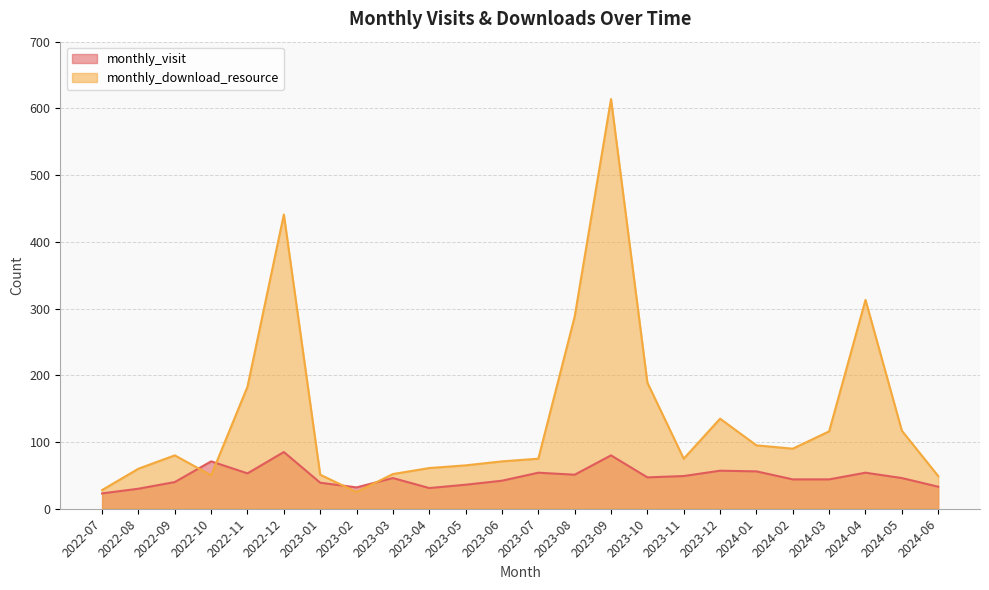

Count the number of data series in this chart.

2